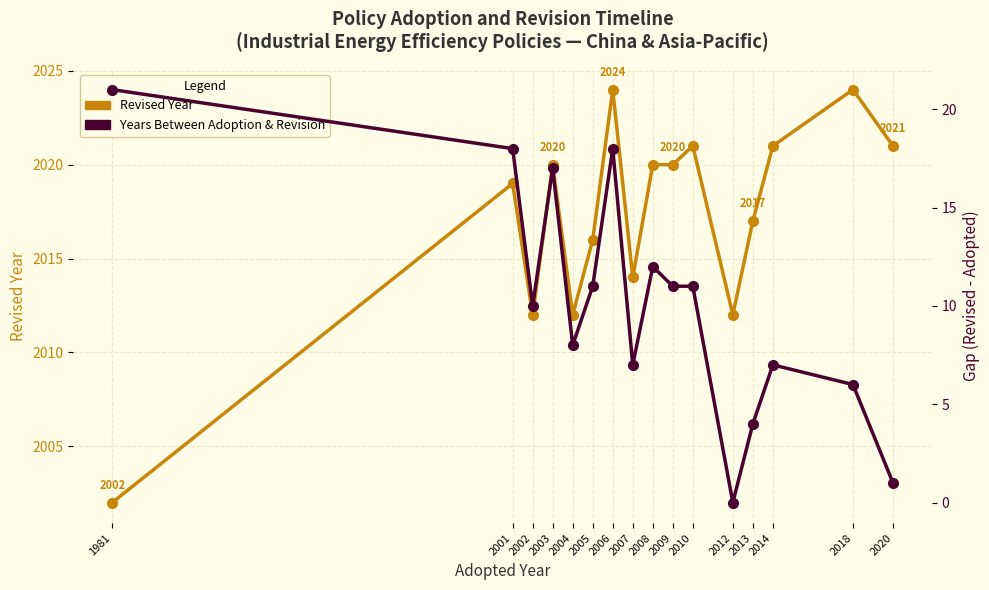

How many values in Years Between Adoption & Revision are above zero?

15